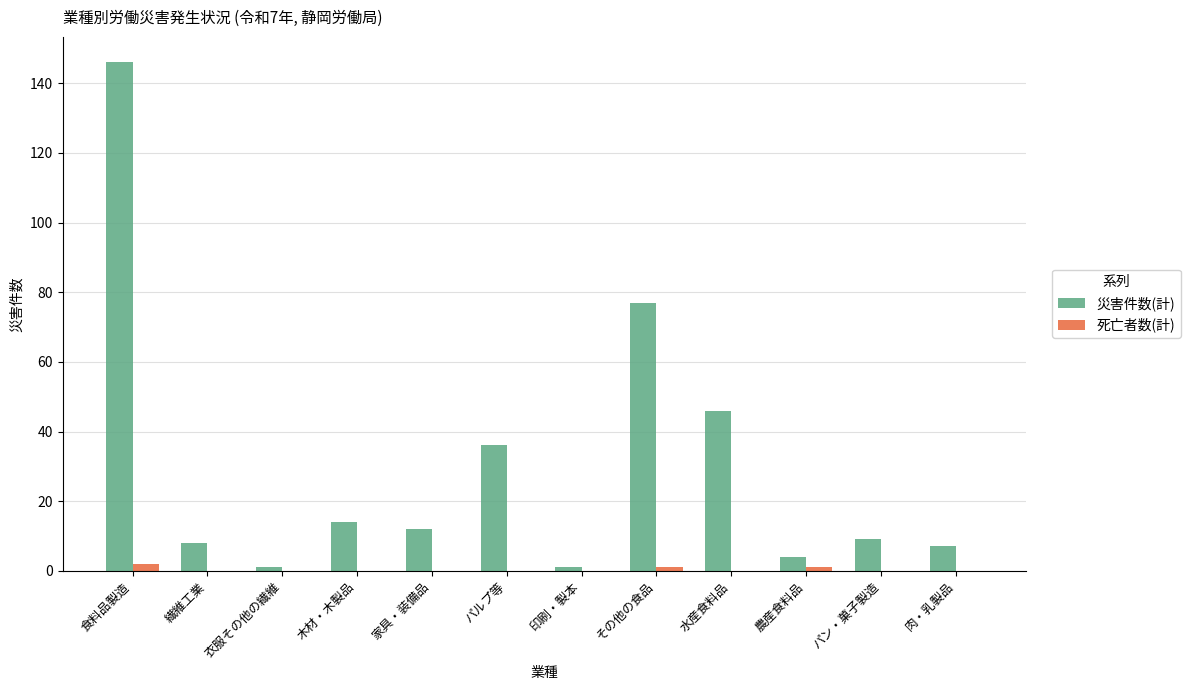

Reading right to left, list all the values displayed in this chart.

災害件数(計): 肉・乳製品=7	パン・菓子製造=9	農産食料品=4	水産食料品=46	その他の食品=77	印刷・製本=1	パルプ等=36	家具・装備品=12	木材・木製品=14	衣服その他の繊維=1	繊維工業=8	食料品製造=146
死亡者数(計): 肉・乳製品=0	パン・菓子製造=0	農産食料品=1	水産食料品=0	その他の食品=1	印刷・製本=0	パルプ等=0	家具・装備品=0	木材・木製品=0	衣服その他の繊維=0	繊維工業=0	食料品製造=2